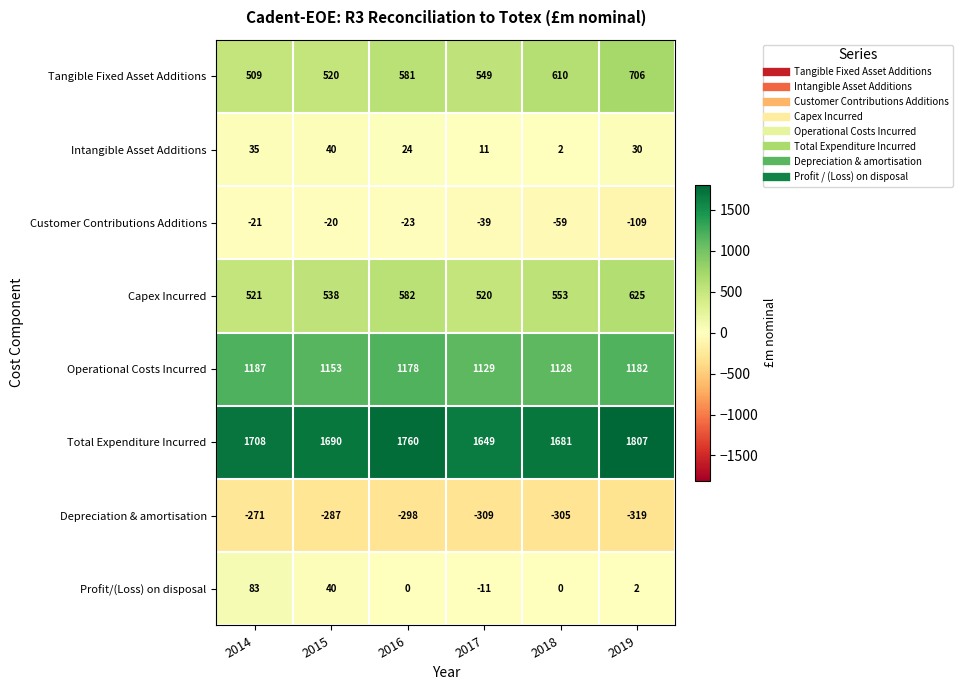

What is the total value across all series at 2018?

3610